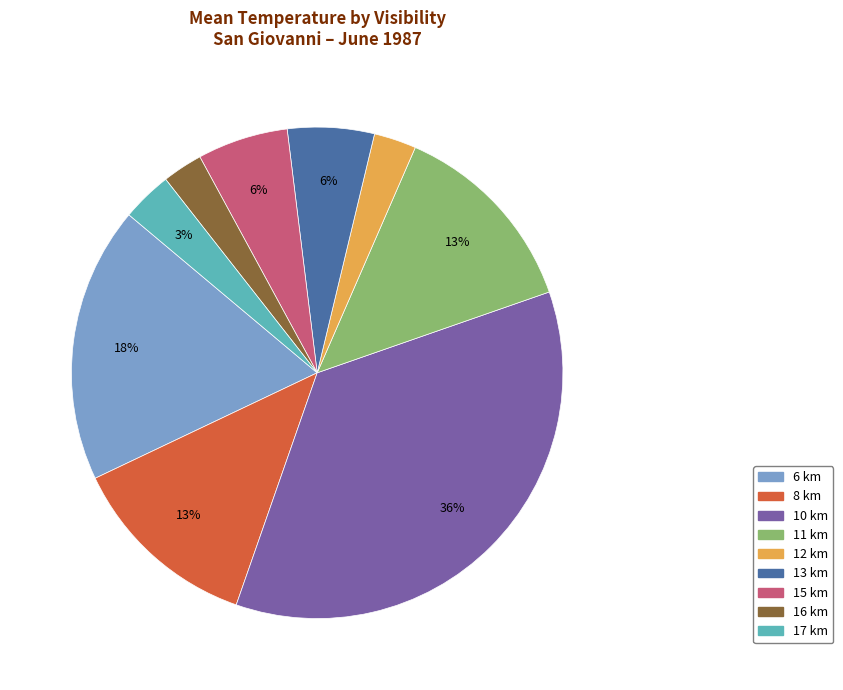

Is there a majority slice in this chart?

No